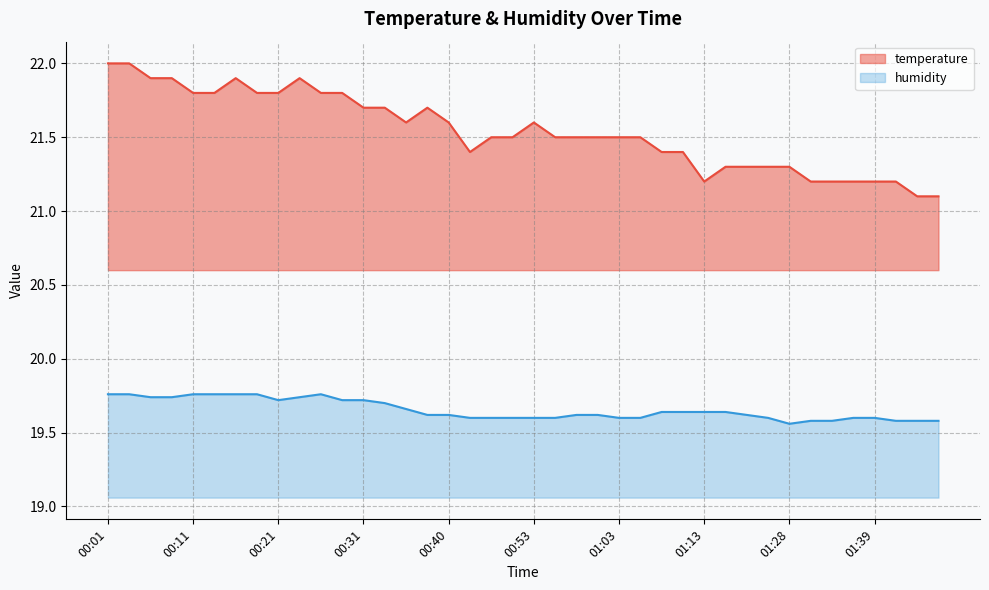

True or false: humidity and temperature intersect in this chart.

False